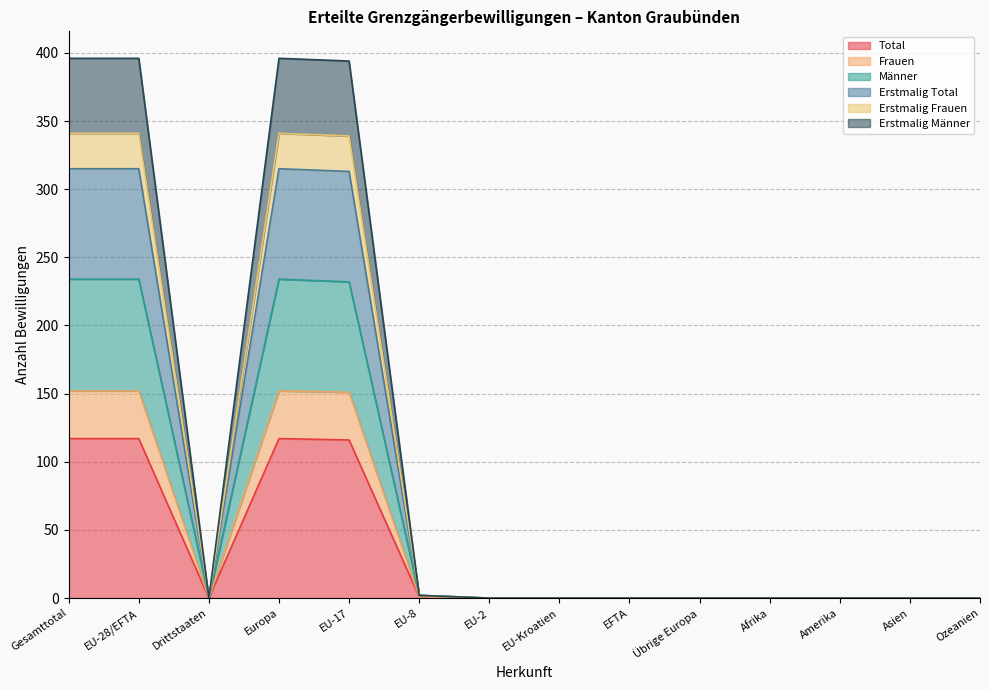

What is the difference between the maximum and minimum values in the Total series?

117